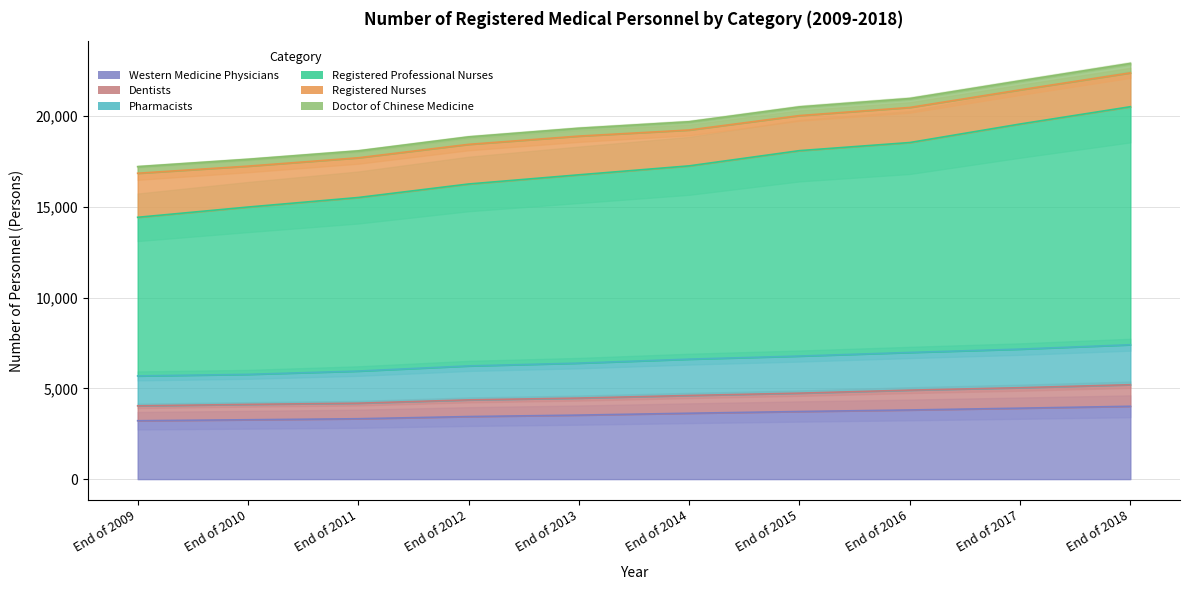

What is the sum of the Registered Professional Nurses values at End of 2017 and End of 2015?

41478